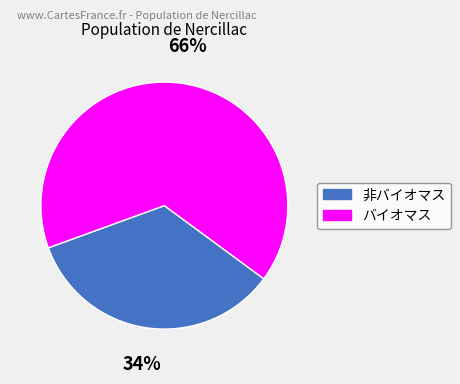

Is the sum of 非バイオマス and バイオマス greater than half?

Yes